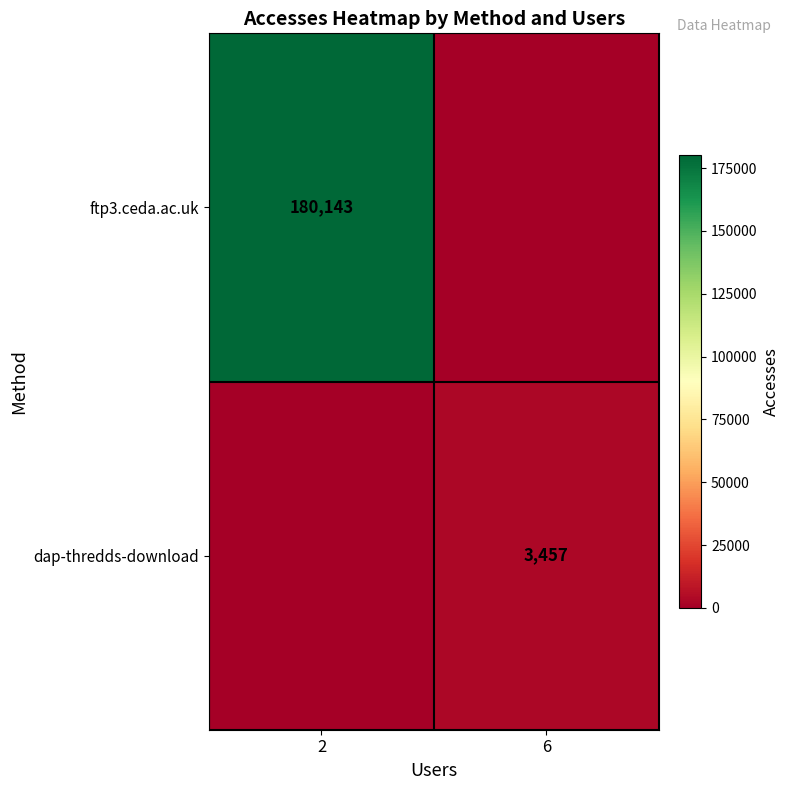

The value of dap-thredds-download at 6 is 1265. True or false?

False